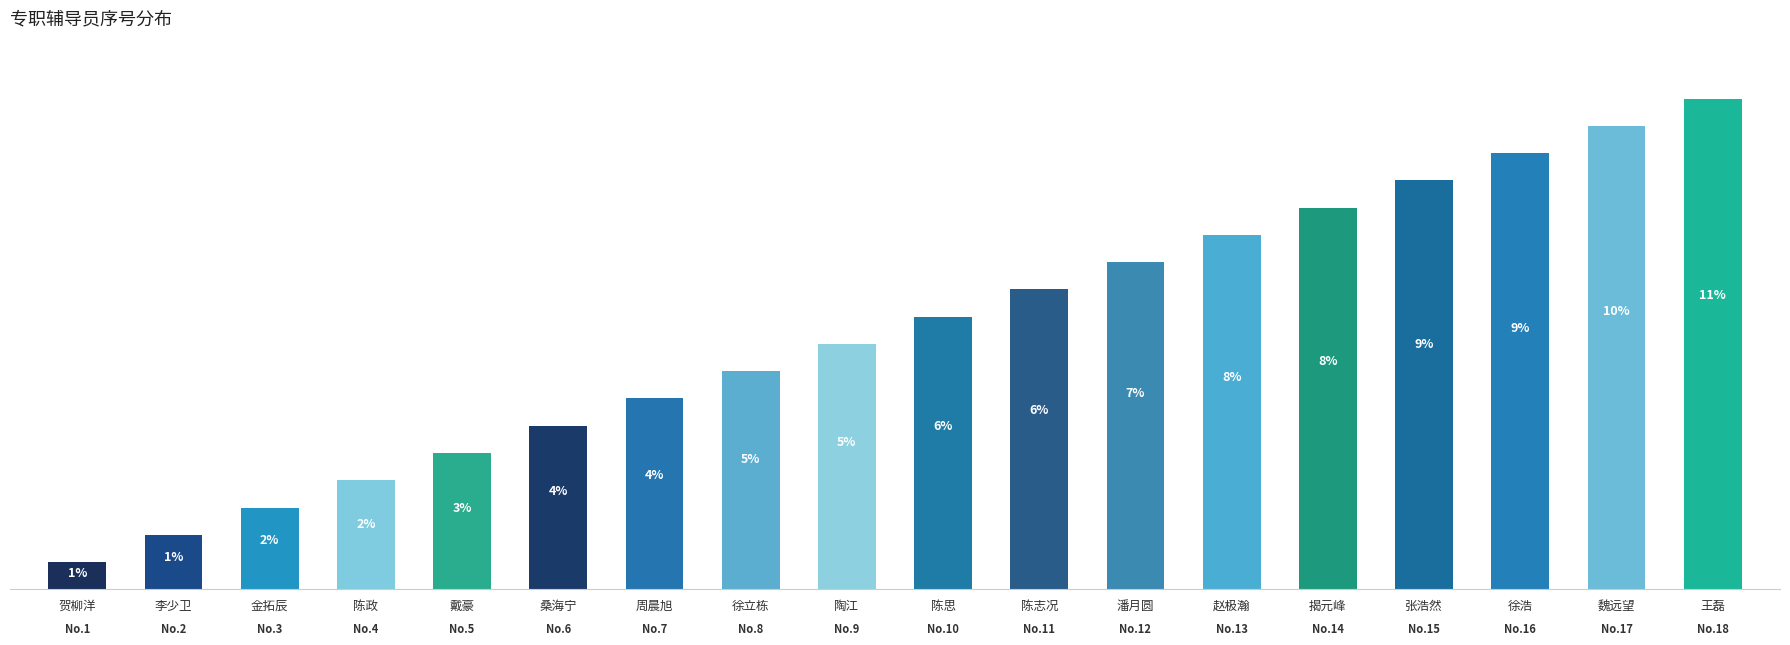

Does the chart contain any negative values?

No